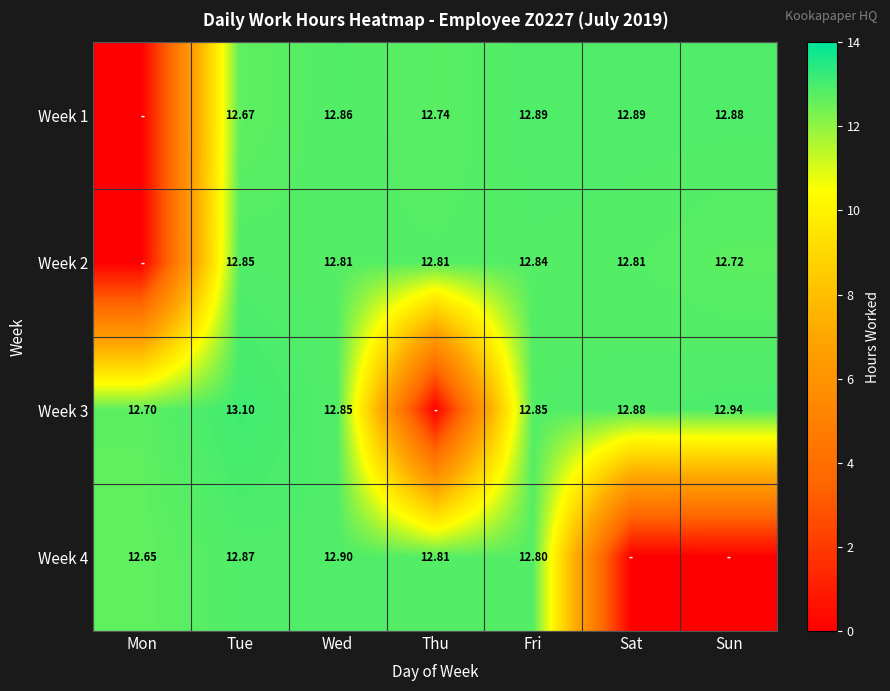

Which series changed the most between Tue and Wed?

Week 3